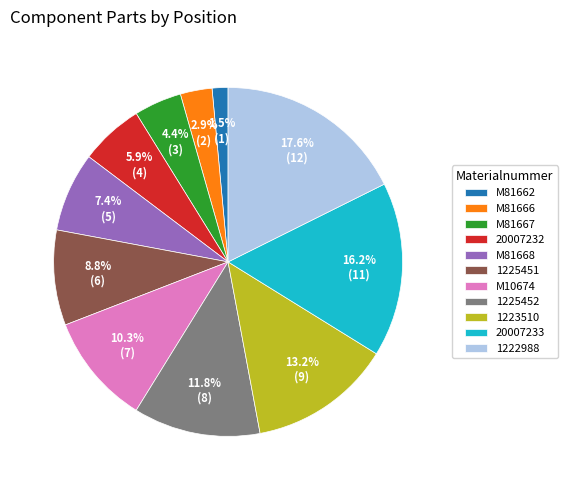

To the nearest percent, what is the difference between the M10674 and M81662 slice percentages?

9%